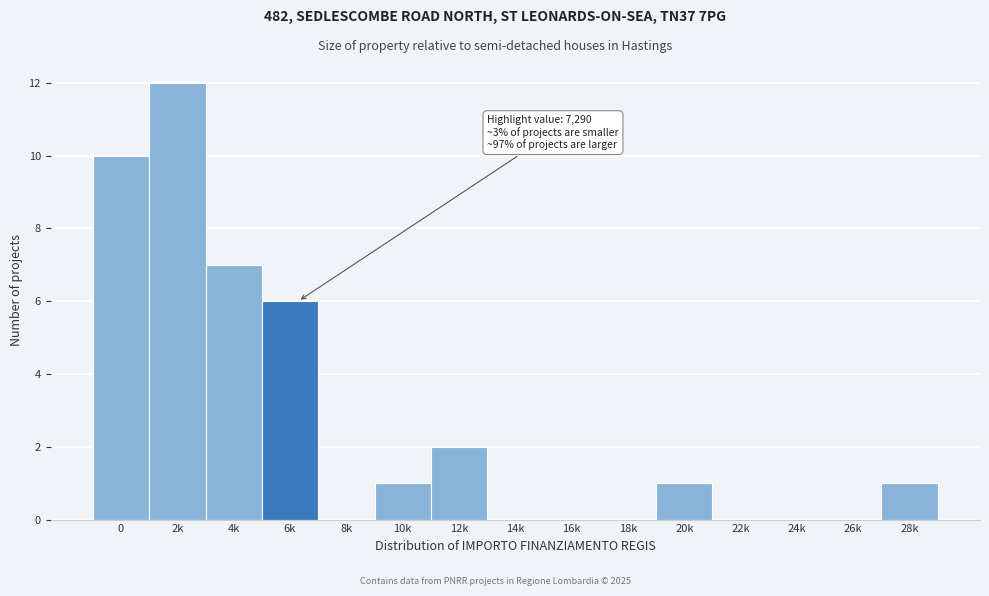

Reading left to right, what are all the values shown in this chart?

0=10	2k=12	4k=7	6k=6	8k=0	10k=1	12k=2	14k=0	16k=0	18k=0	20k=1	22k=0	24k=0	26k=0	28k=1